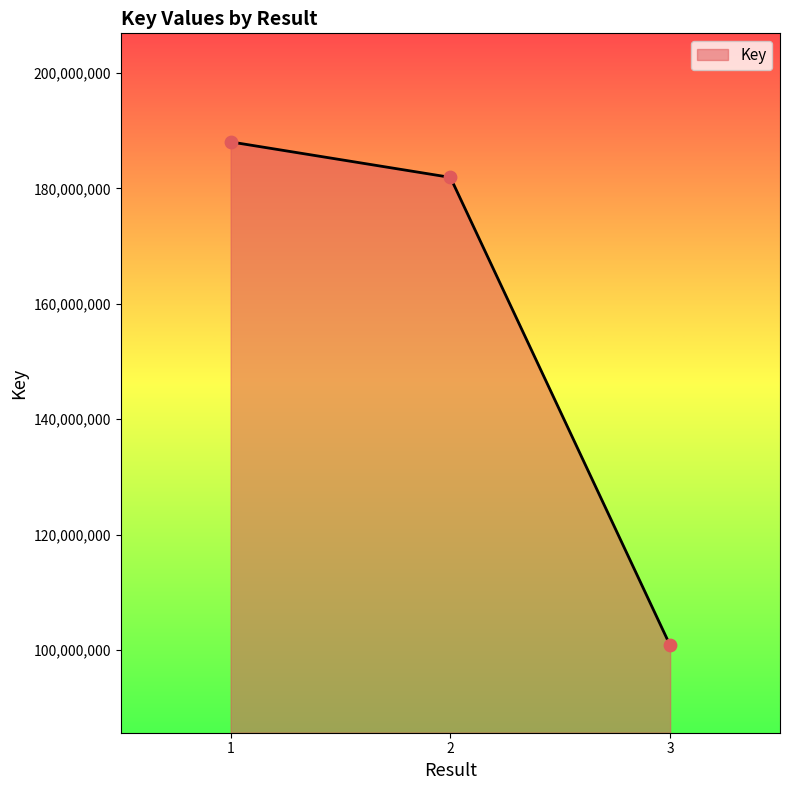

What is the ratio of the value at 2 to the value at 1?

1.0